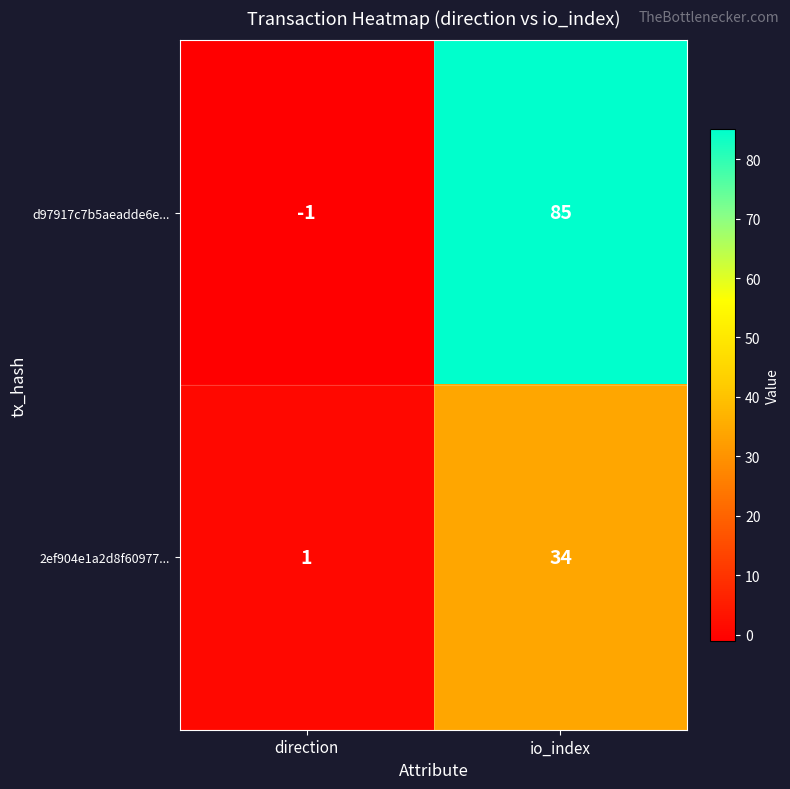

Which series has the largest total across all categories?

d97917c7b5aeadde6e...